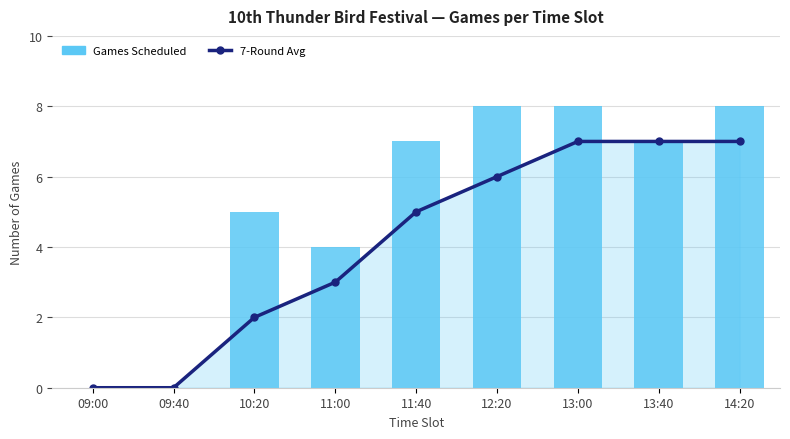

What position from the left is 14:20?

9